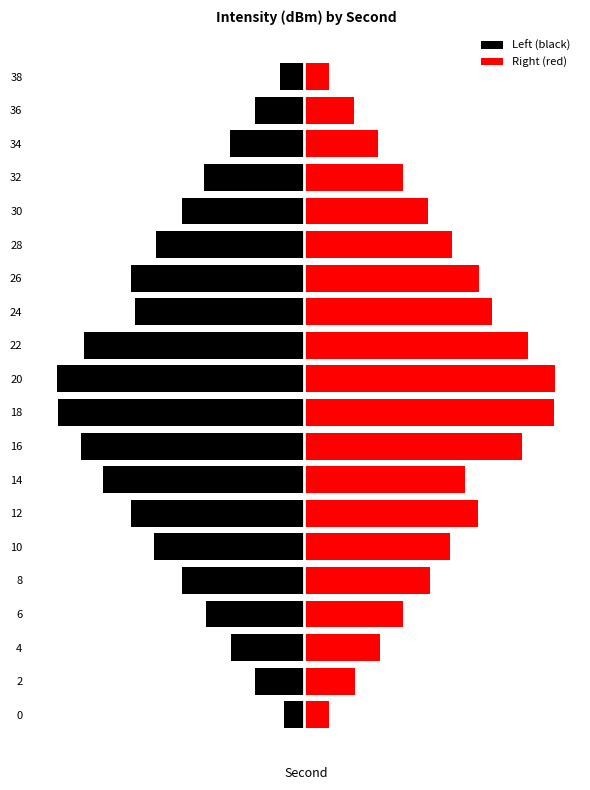

Rank the categories by Right (red) value from lowest to highest.

0, 38, 36, 2, 34, 4, 32, 6, 30, 8, 10, 28, 14, 12, 26, 24, 16, 22, 18, 20